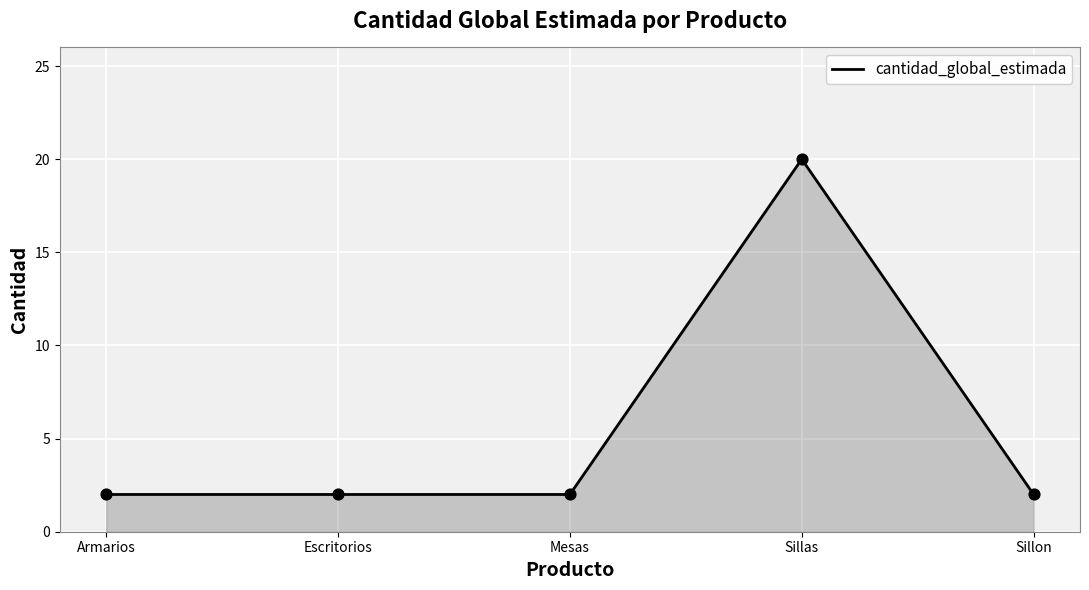

What is the change in value from Sillas to Sillon?

-18